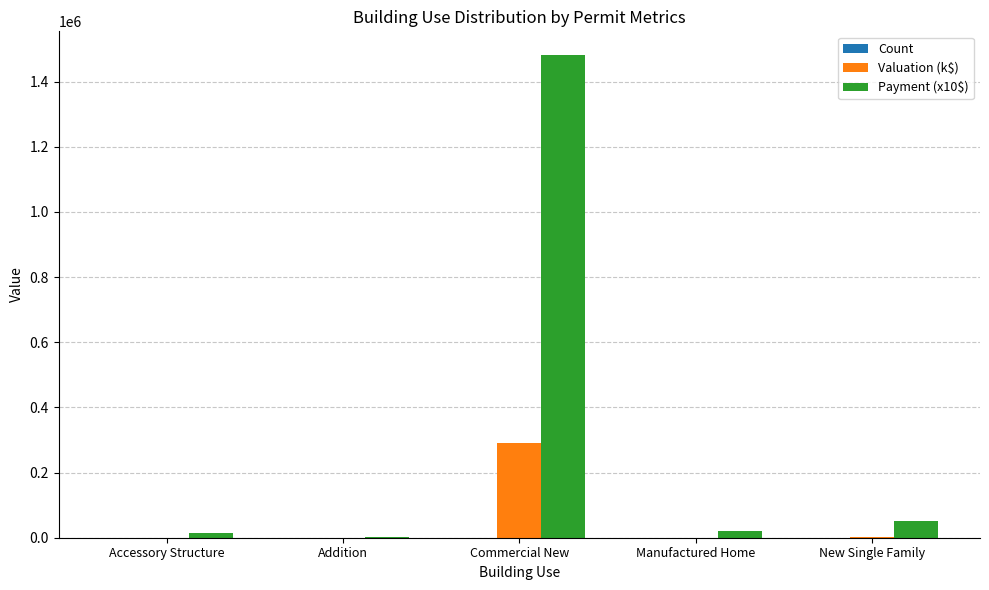

What is the total value across all series at New Single Family?

55368.1